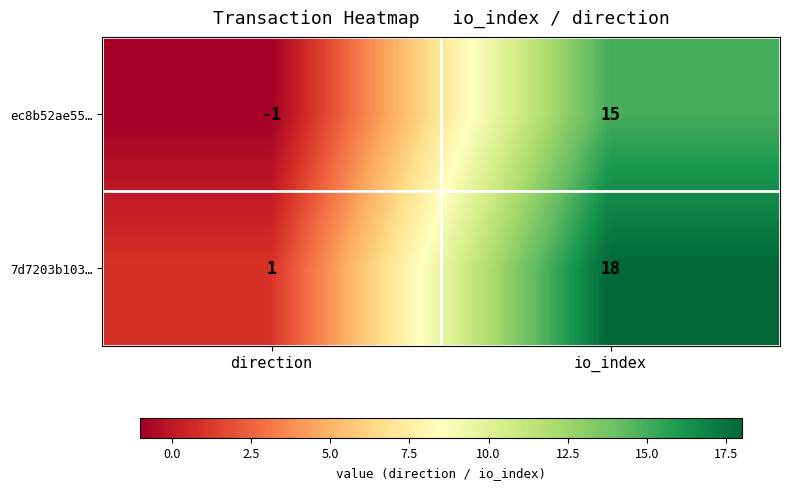

What is the difference between the maximum and minimum values in the ec8b52ae55… series?

16